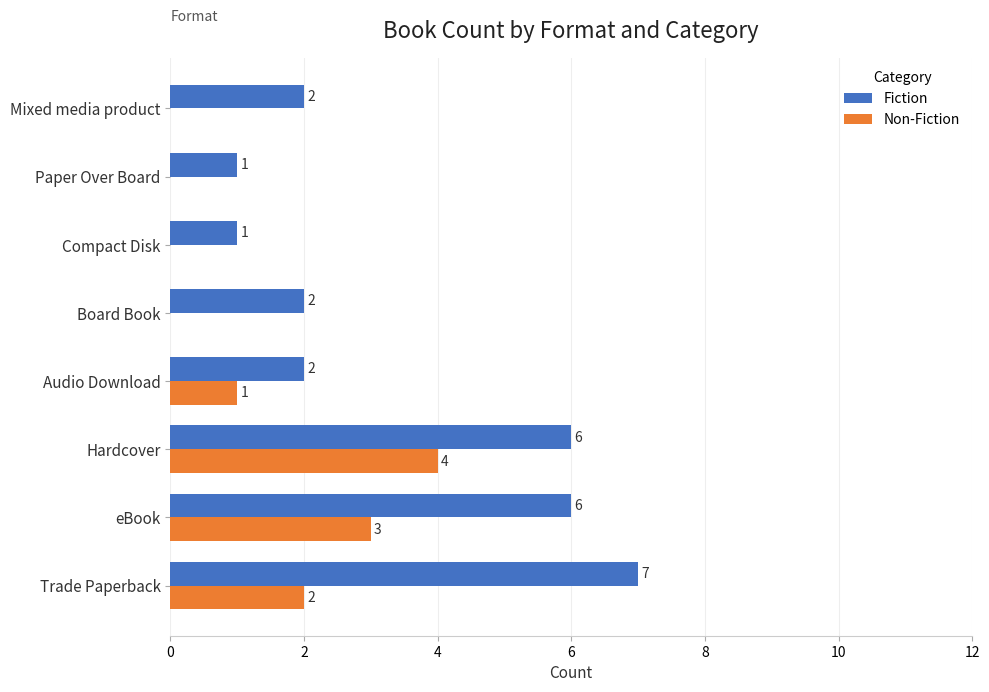

Which category has the highest value across all series?

Trade Paperback